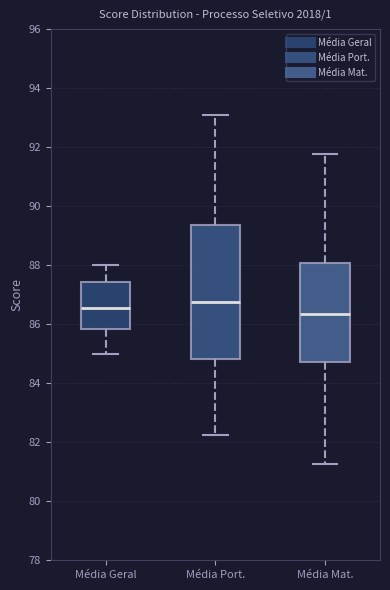

Reading left to right, read every box against the y-axis: the position of its median line, the range the box covers, and the ends of its whiskers. The values are not printed on the chart, so give them approximately, as read against the axis.

Média Geral: median 86.6, box 85.8 to 87.4, whiskers 85.0 to 88.0
Média Port.: median 86.8, box 84.8 to 89.4, whiskers 82.2 to 93.0
Média Mat.: median 86.4, box 84.8 to 88.0, whiskers 81.2 to 91.8